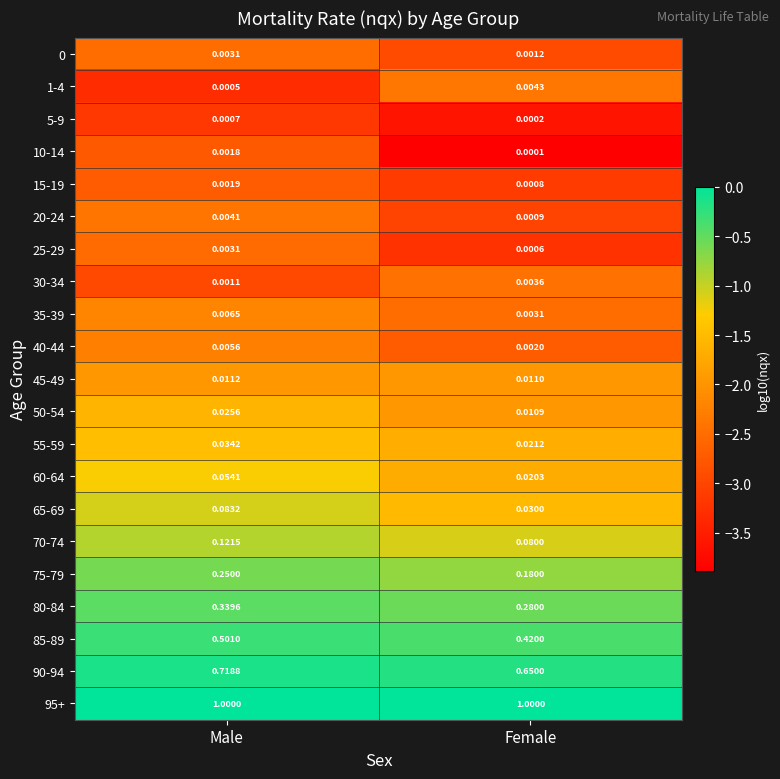

List the labels in order of 65-69 value, largest first.

Male, Female